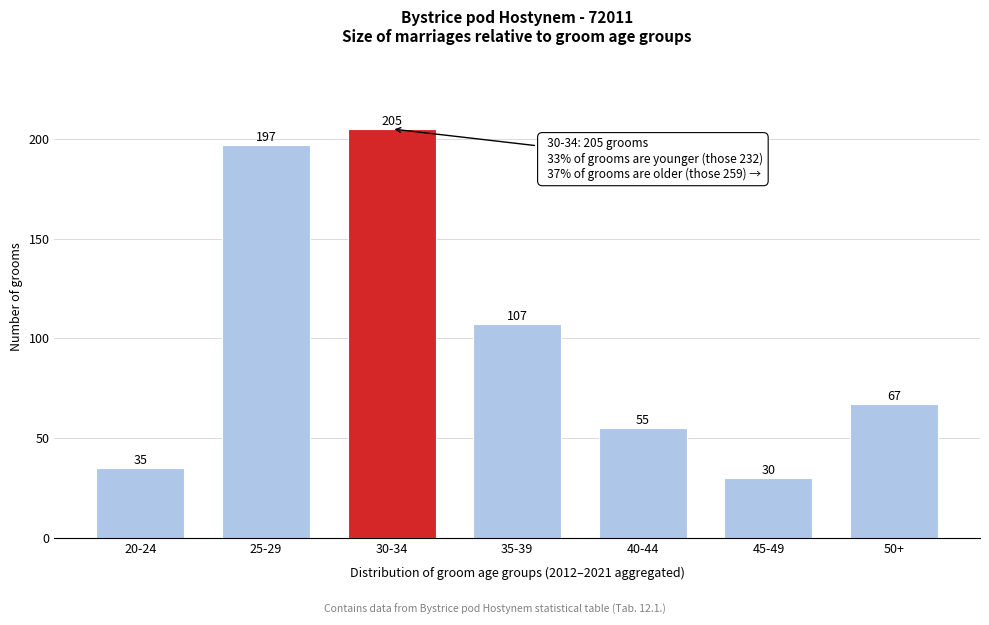

Reading left to right, transcribe all the data shown in this chart.

35	197	205	107	55	30	67